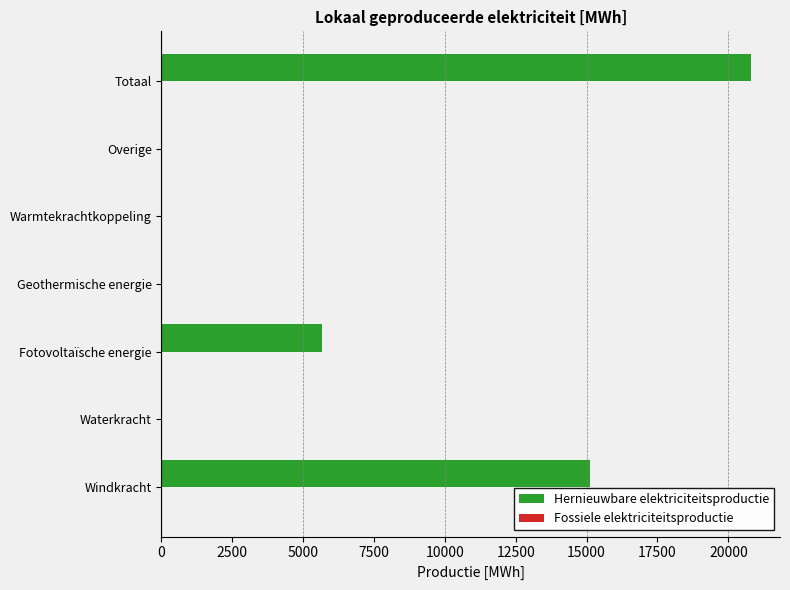

What is the sum of all values?

41567.3